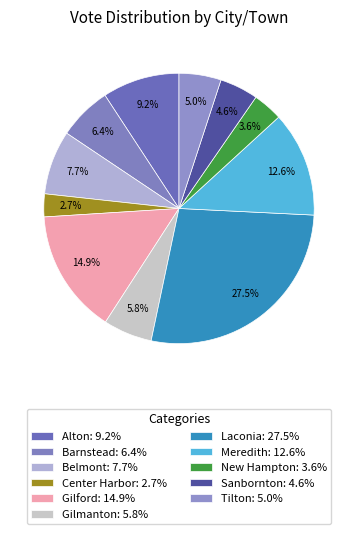

How many segments does this pie chart have?

11